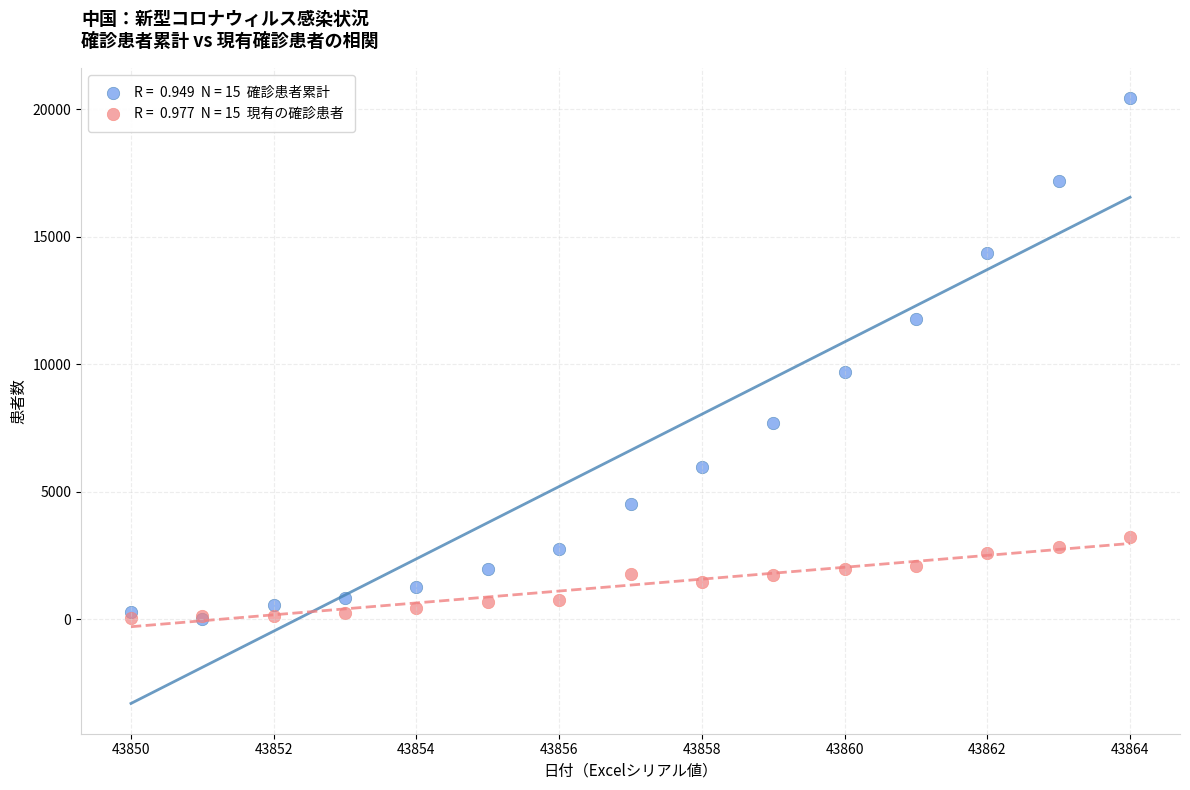

Across all series, what Y value is closest to 10237?

9692